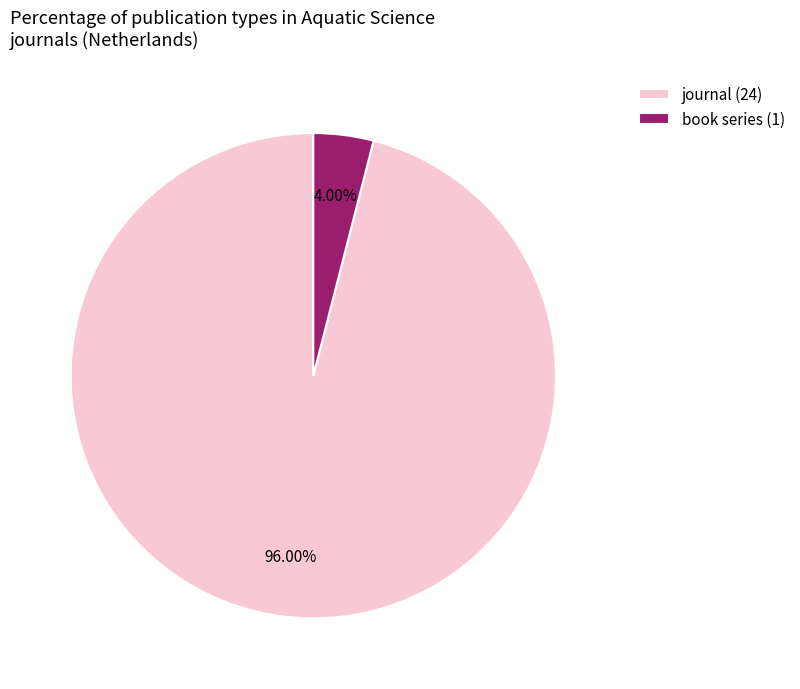

Between book series (1) and journal (24), which is larger?

journal (24)